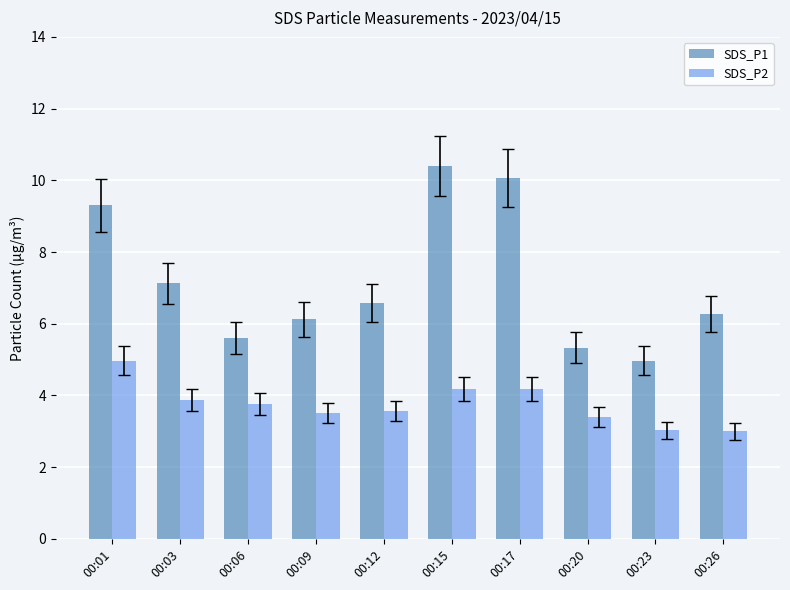

Is the value of SDS_P1 at 00:17 greater than the value of SDS_P2 at 00:23?

Yes